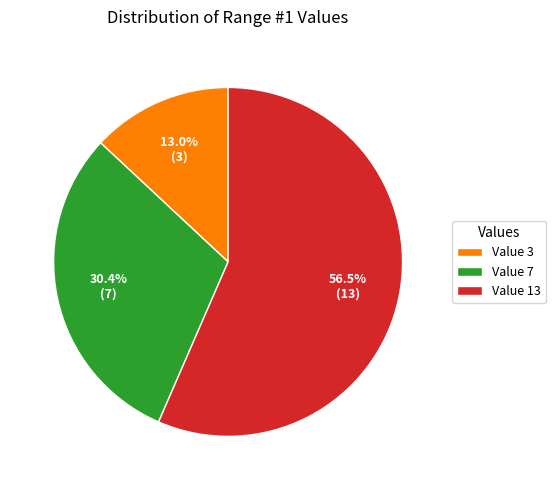

What percentage is NOT represented by Value 3?

87.0%